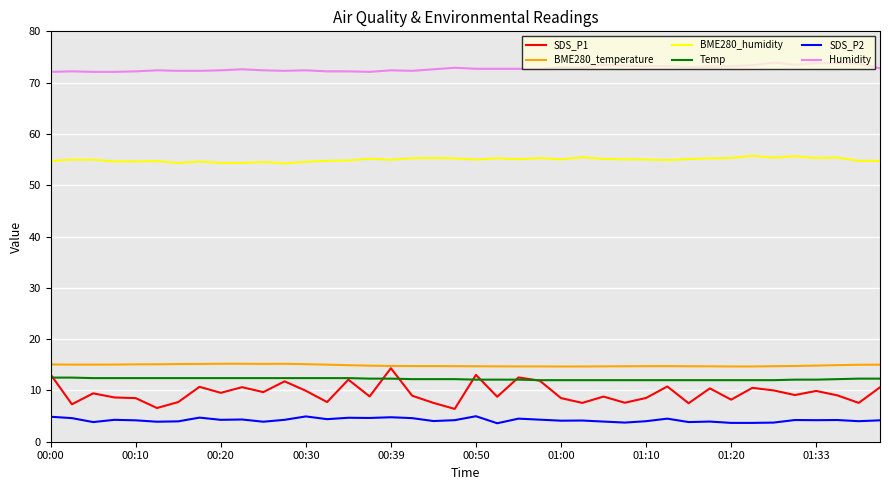

What is the maximum value for Humidity?

73.9